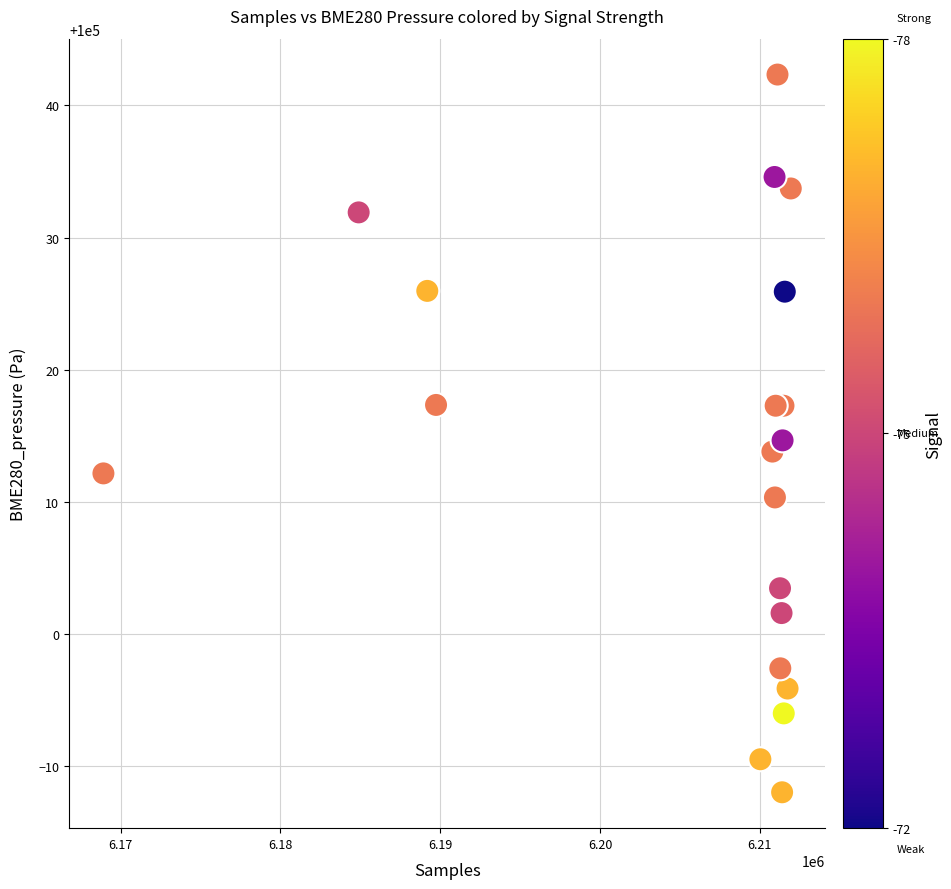

What is the range of Y values (max minus min)?

54.3